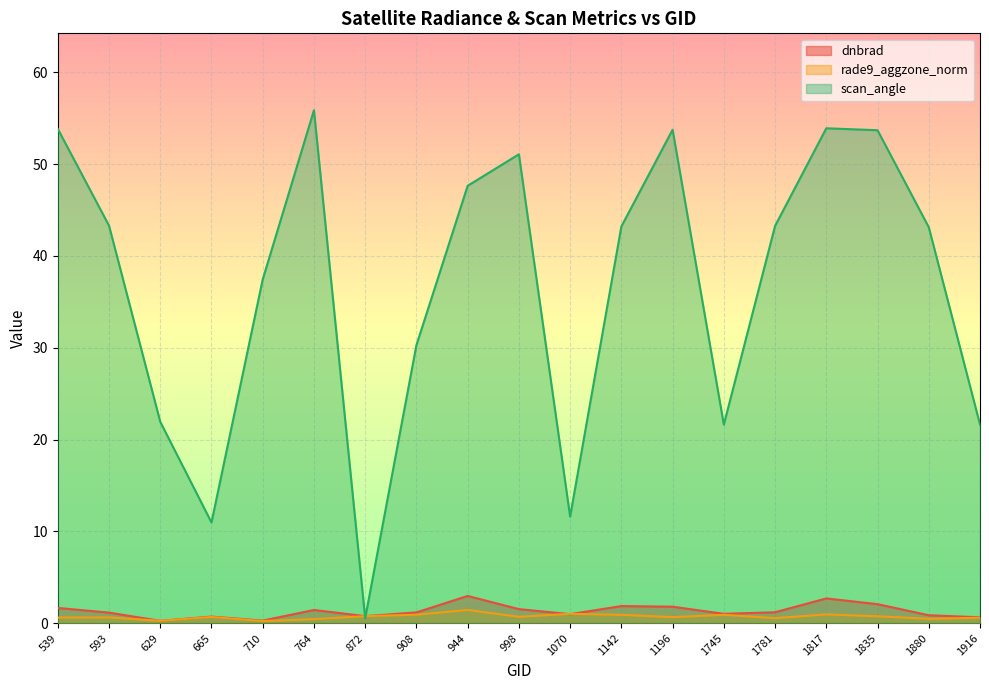

How many data points in dnbrad are above 1?

12